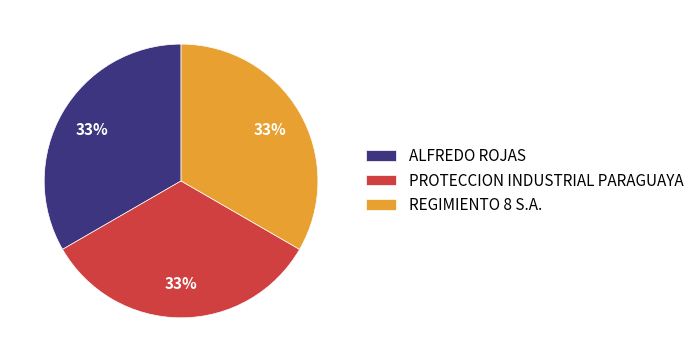

Do REGIMIENTO 8 S.A. and PROTECCION INDUSTRIAL PARAGUAYA together represent more than half of the pie?

Yes